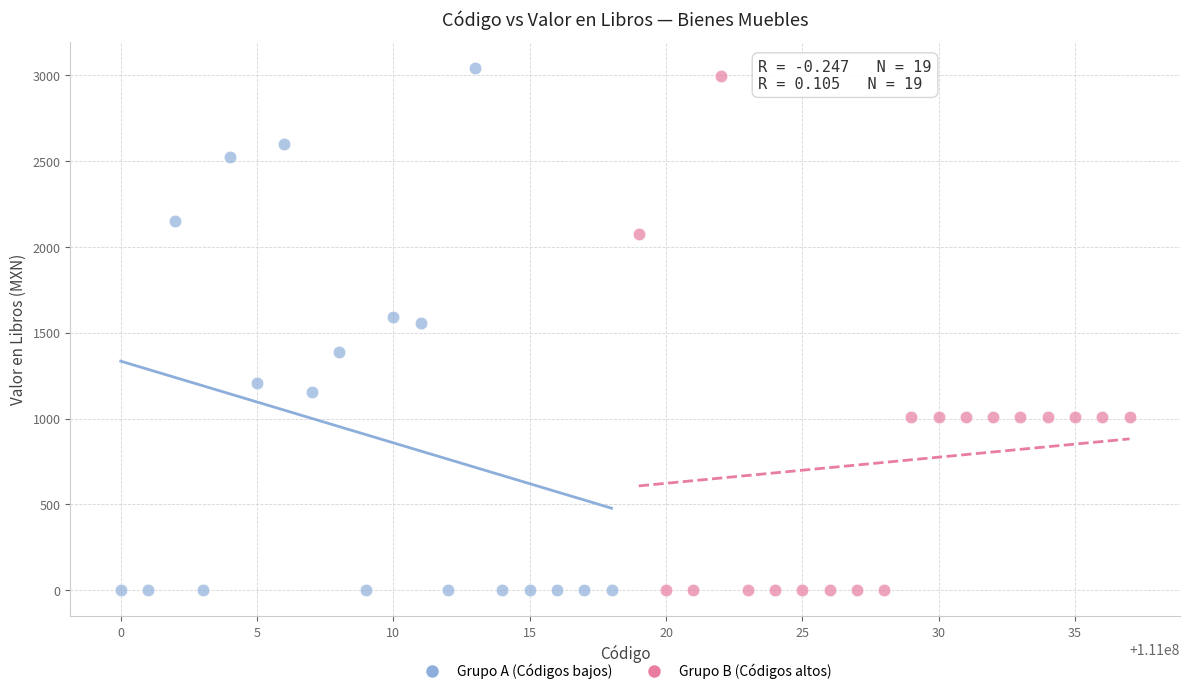

Which series has the largest Y range (max minus min)?

Grupo A (Códigos bajos)